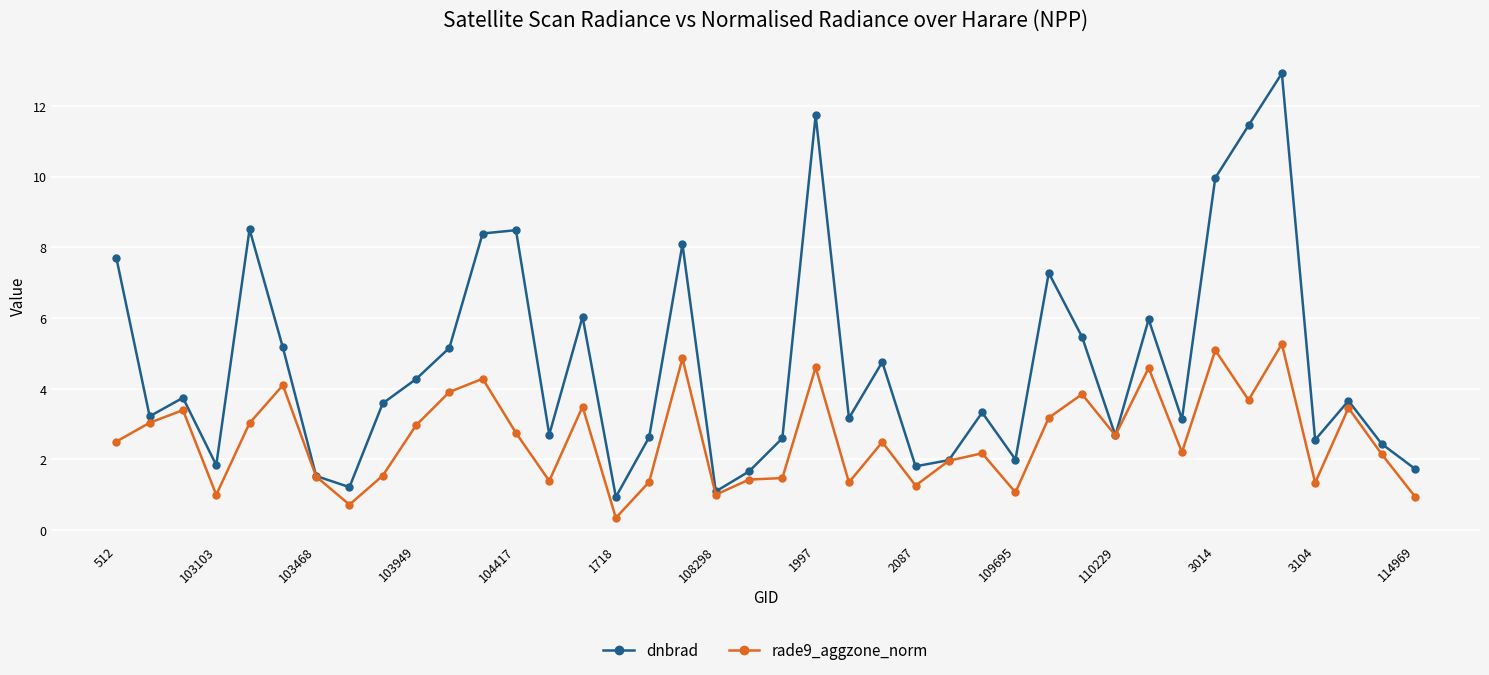

How many series are shown in this chart?

2